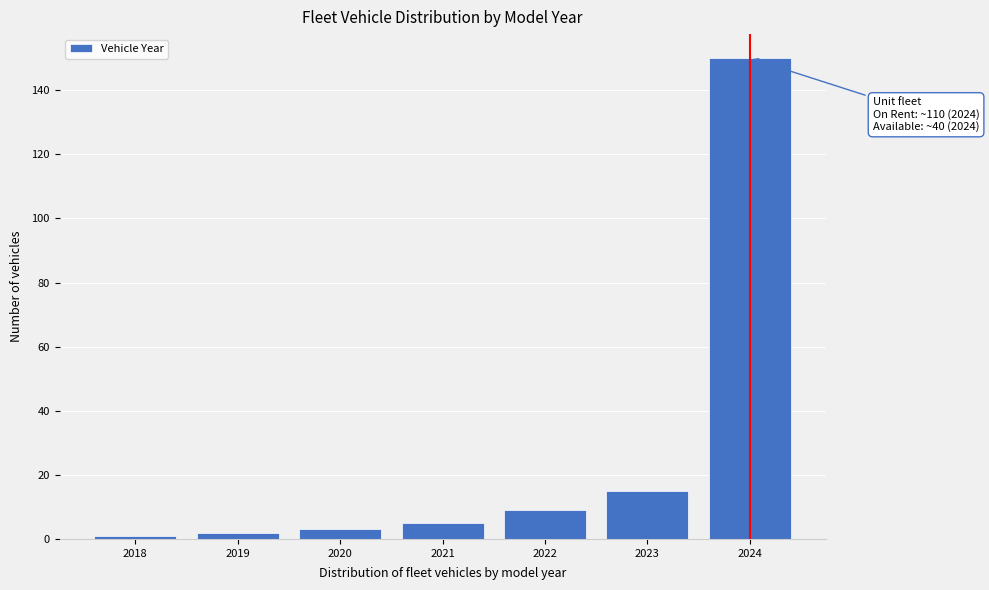

Reading right to left, extract all data points from this chart.

150	15	9	5	3	2	1